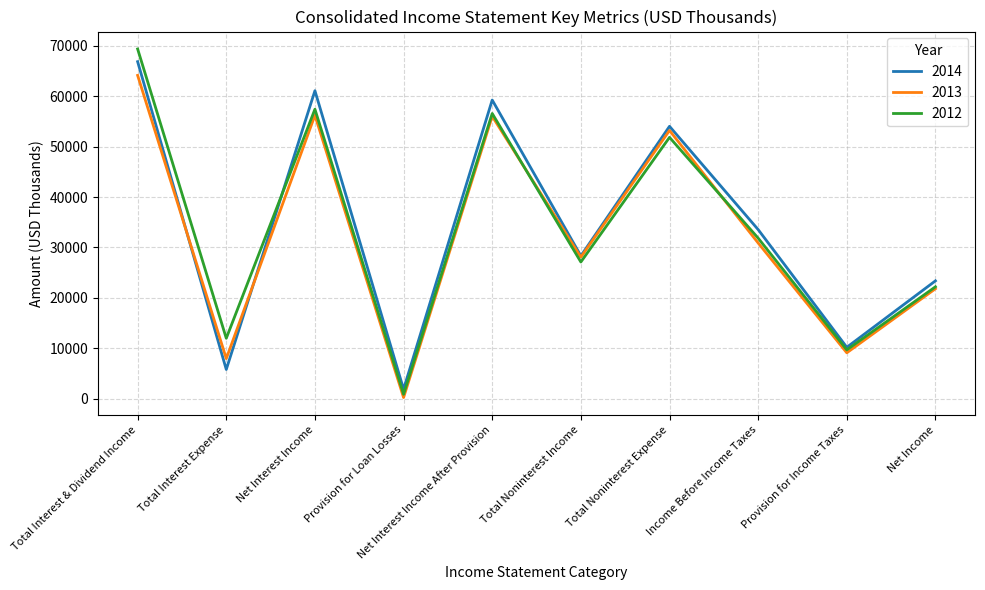

What is the difference between the highest and lowest values at Income Before Income Taxes?

2660